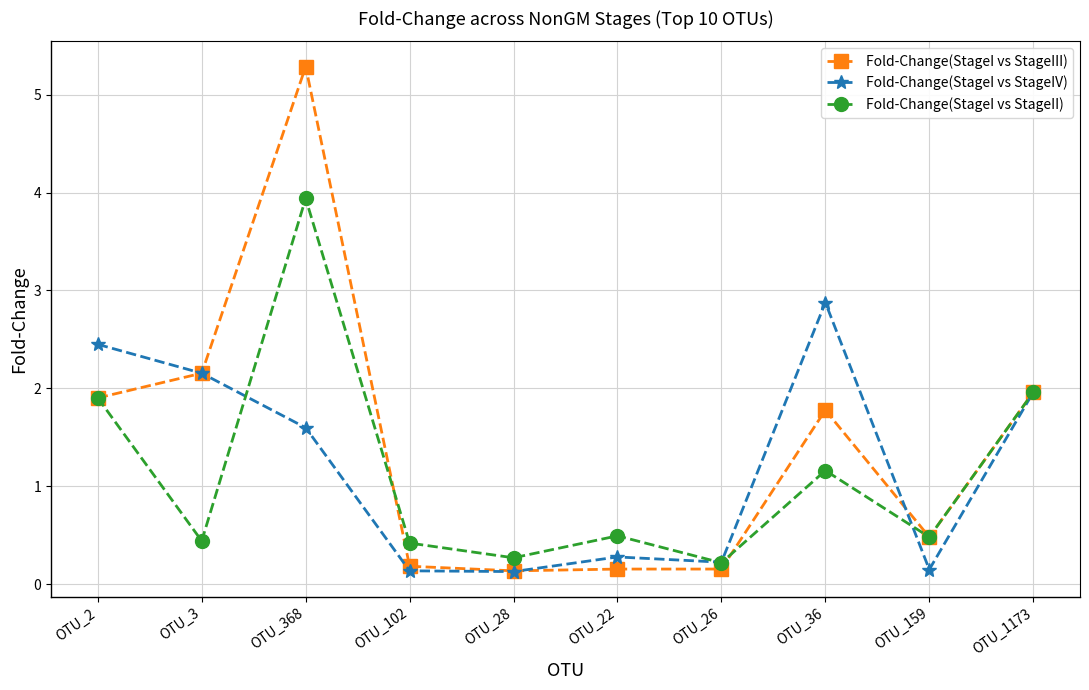

Where is Fold-Change(StageI vs StageII) nearest to the value 2?

OTU_1173